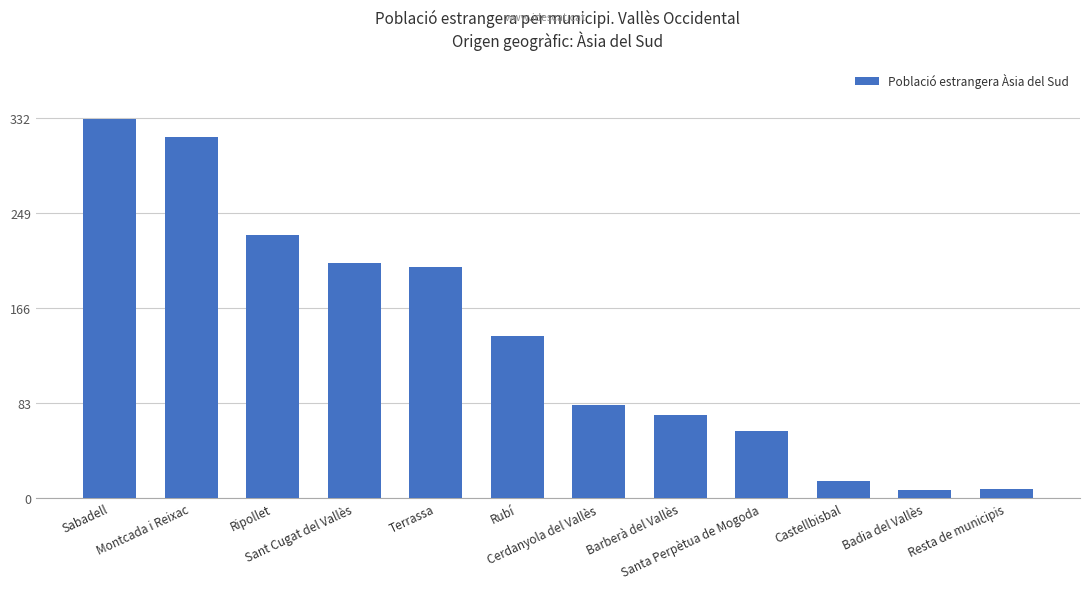

True or false: the data shows 55 at Terrassa.

False